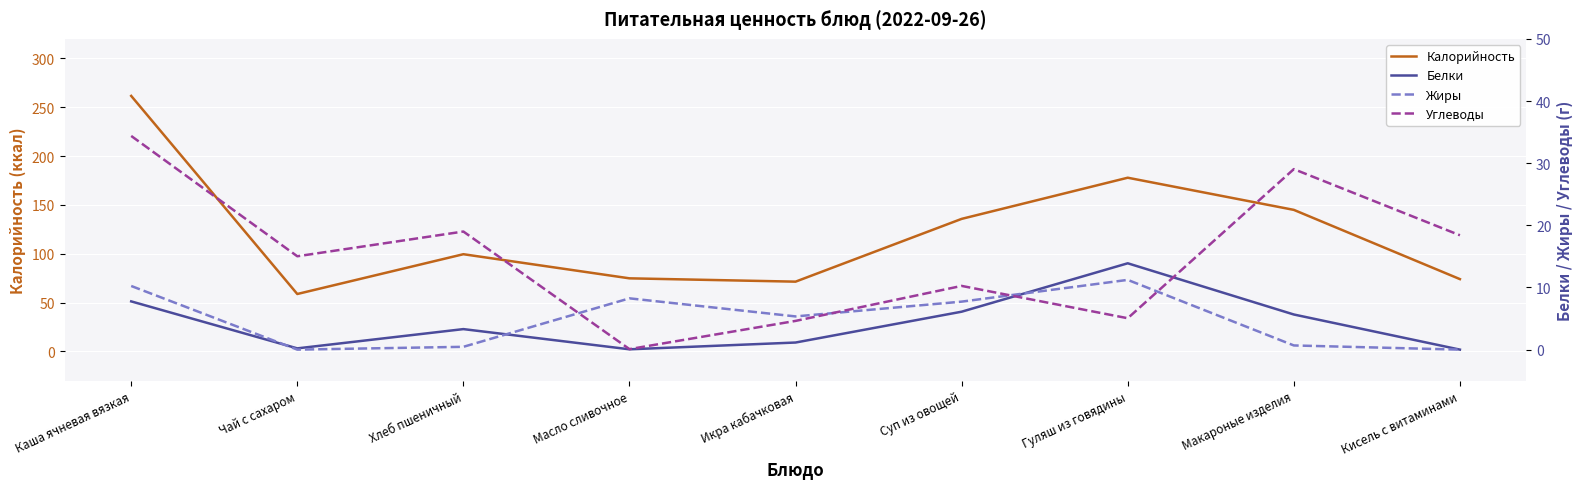

Which category has the lowest value in the Белки series?

Кисель с витаминами